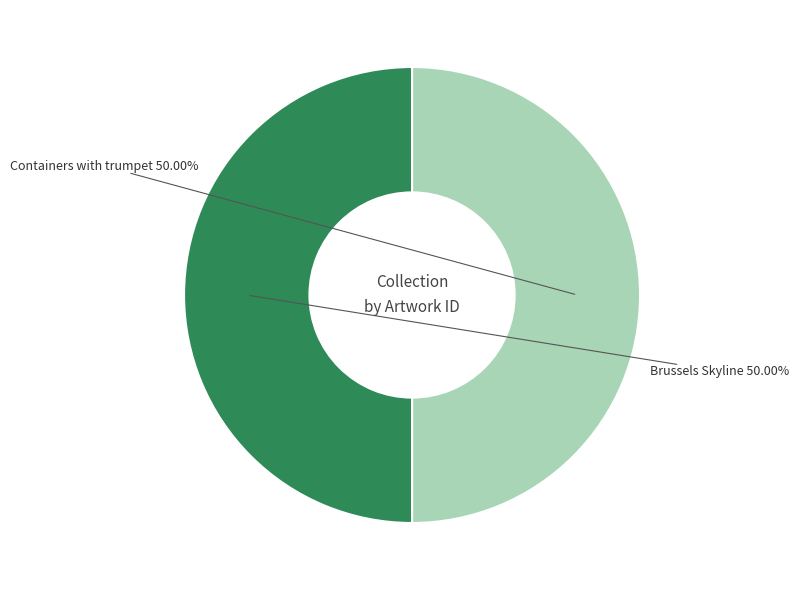

Combined, do Brussels Skyline and Containers with trumpet account for over 50%?

Yes